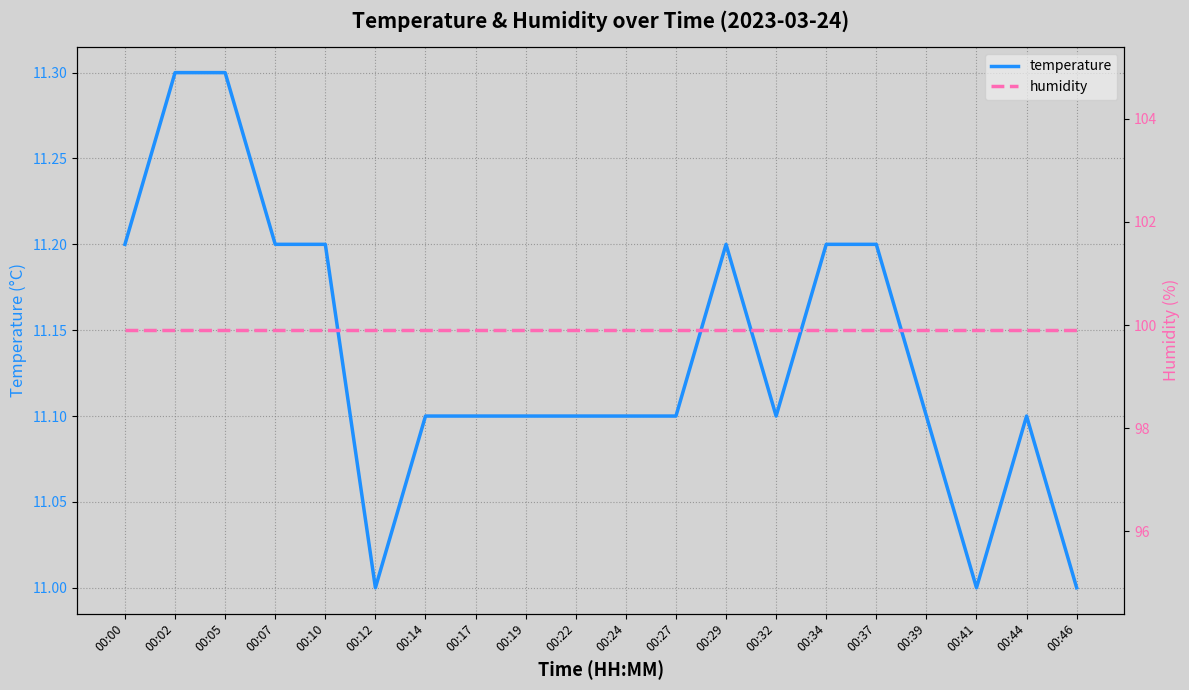

True or false: humidity and temperature intersect in this chart.

False